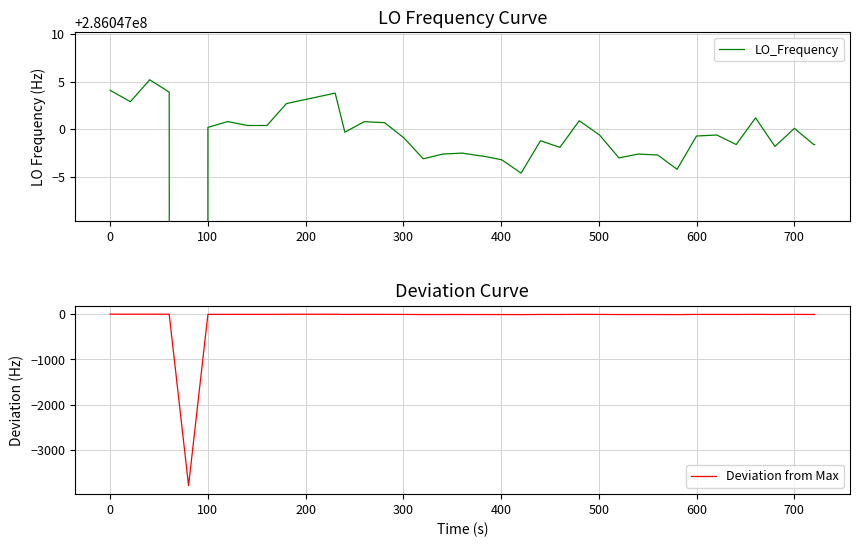

Rank the series by their maximum value, from highest to lowest.

LO_Frequency, Deviation from Max